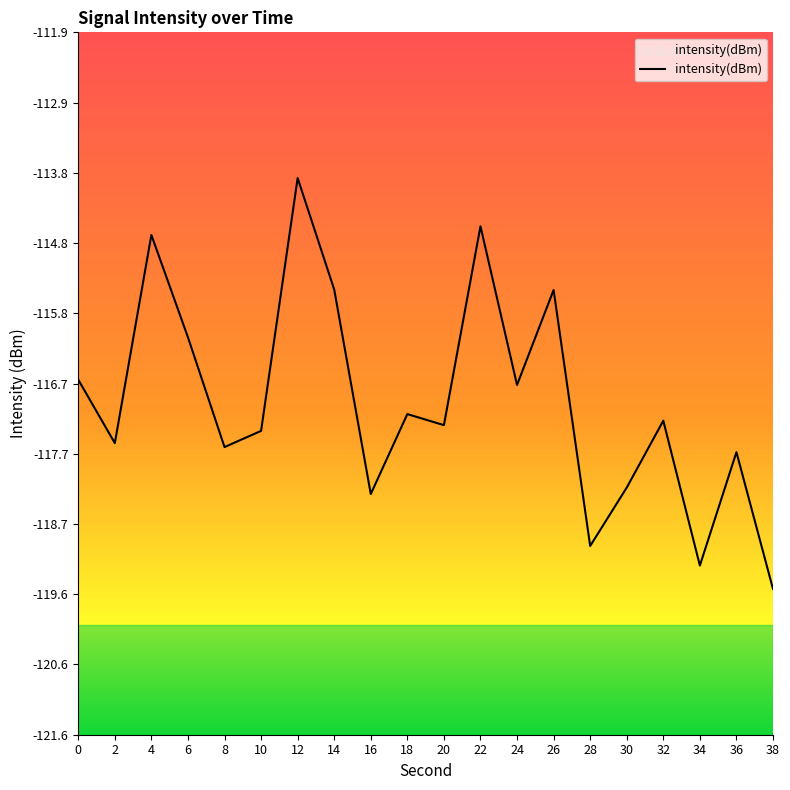

What is the difference between the values at 20 and 0?

0.6